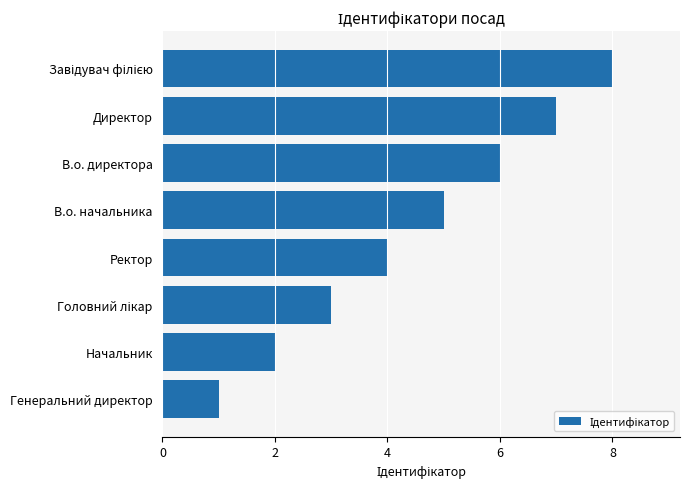

Is it true that the value at В.о. начальника is 1?

False